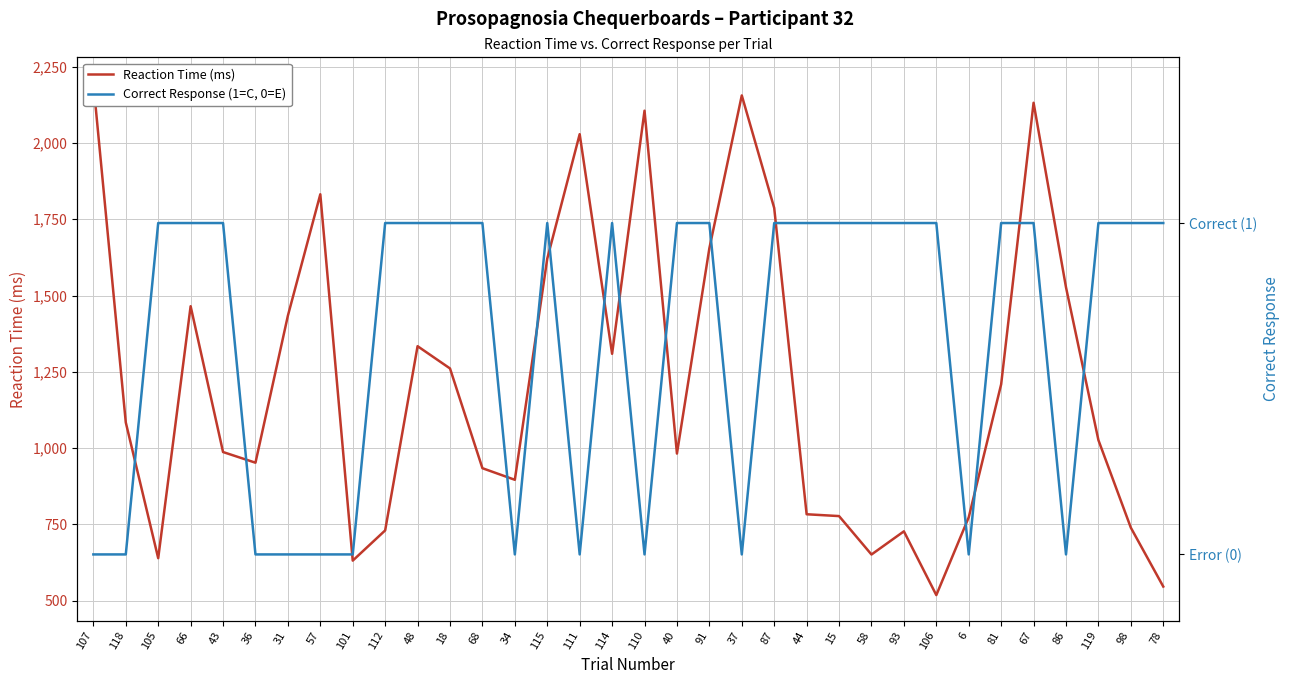

How many lines are shown in the chart?

2